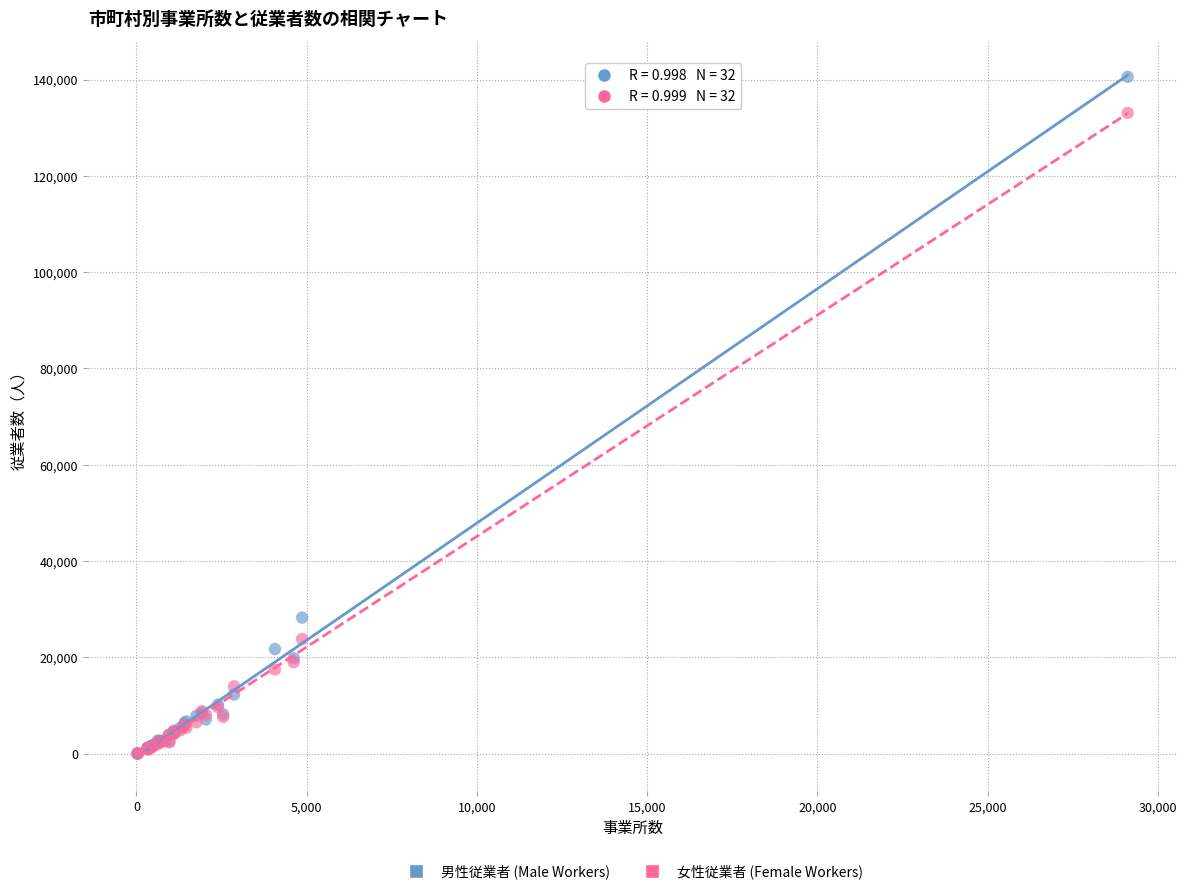

In the 男性従業者 (Male Workers) series, what Y value is closest to 70297?

28253